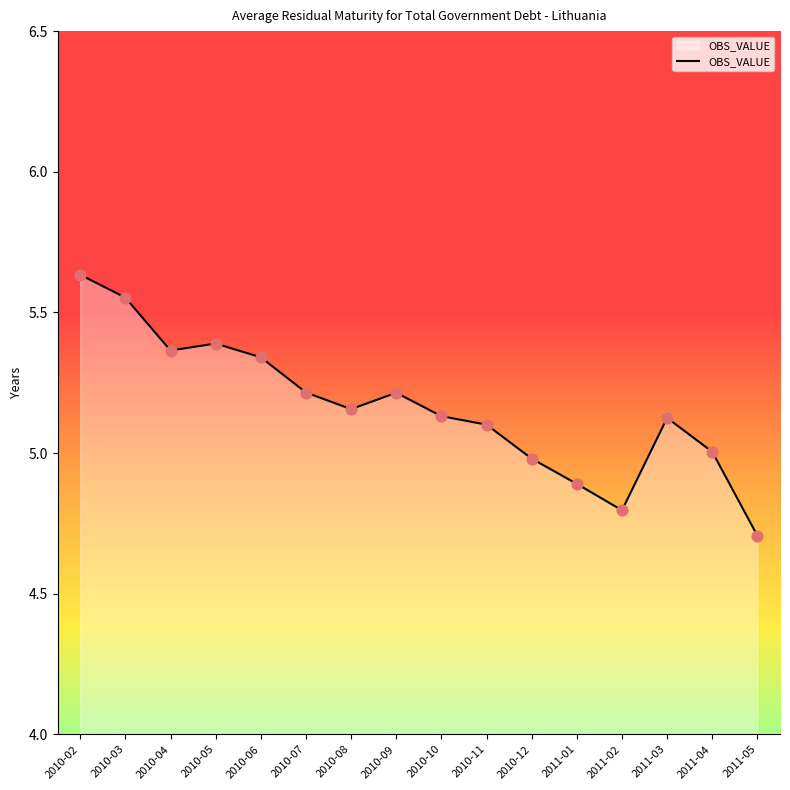

What is the change in value from 2010-06 to 2010-10?

-0.2